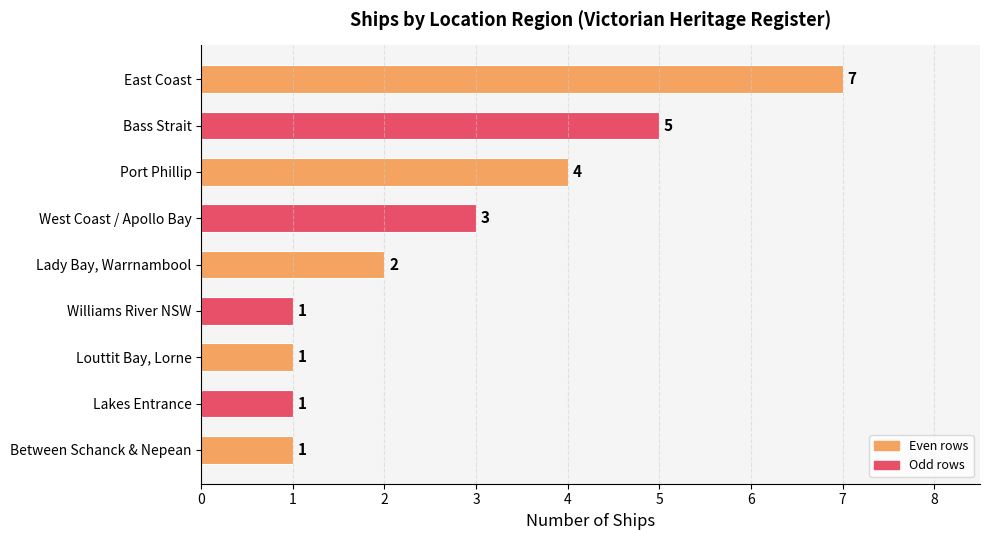

What is the ratio of the value at Bass Strait to the value at Louttit Bay, Lorne?

5.0